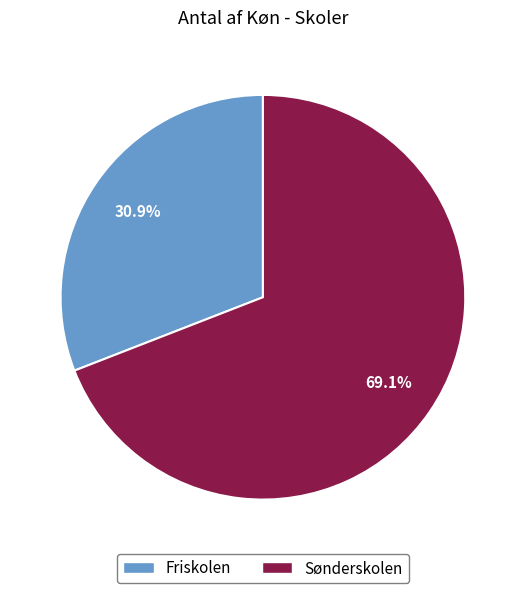

Is it true that Sønderskolen is 69% of the pie?

True